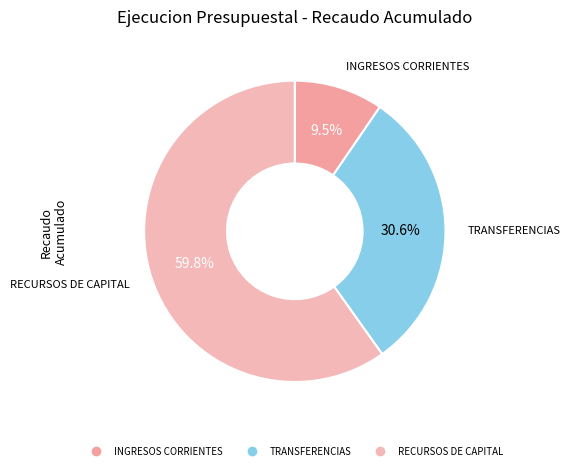

Which has a higher value, INGRESOS CORRIENTES or RECURSOS DE CAPITAL?

RECURSOS DE CAPITAL